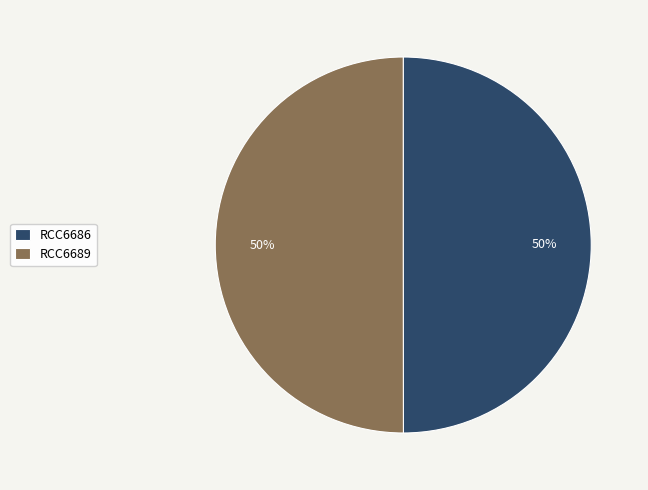

Approximately how many times larger is the value at RCC6689 compared to RCC6686?

1.0